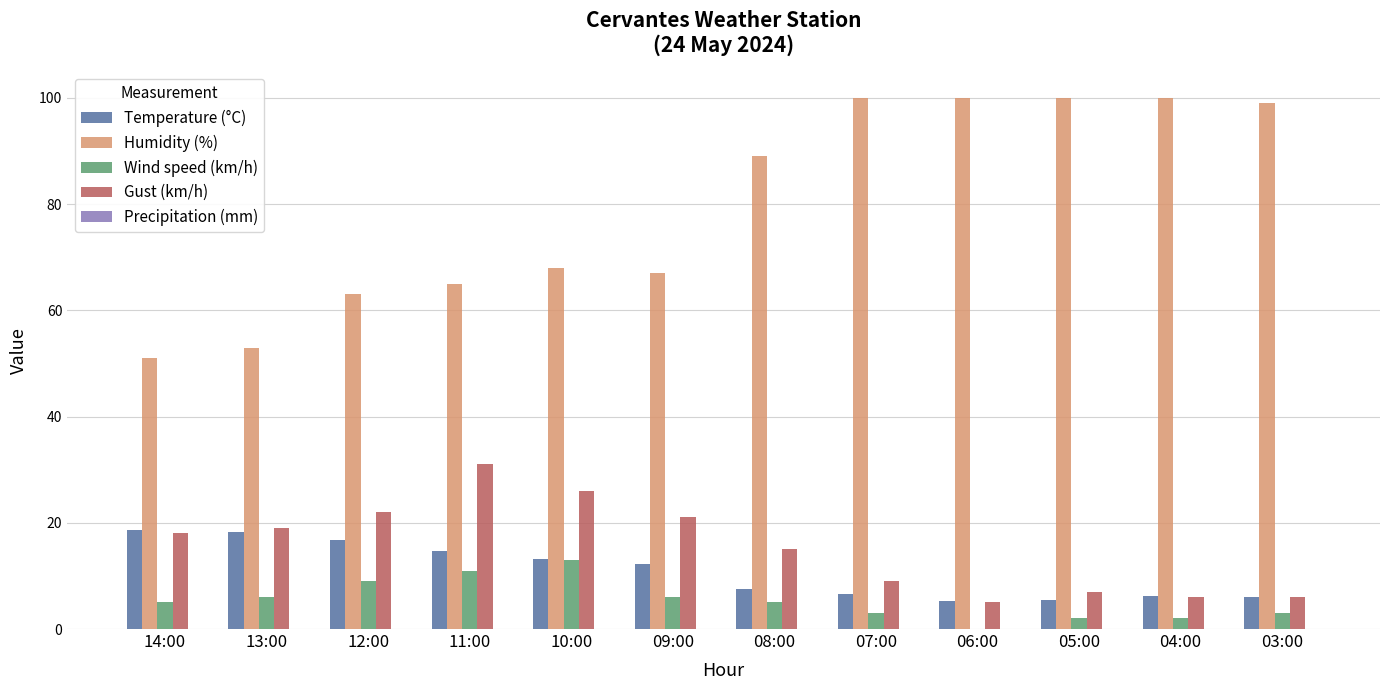

Is the value of Gust (km/h) at 11:00 greater than the value of Temperature (°C) at 14:00?

Yes